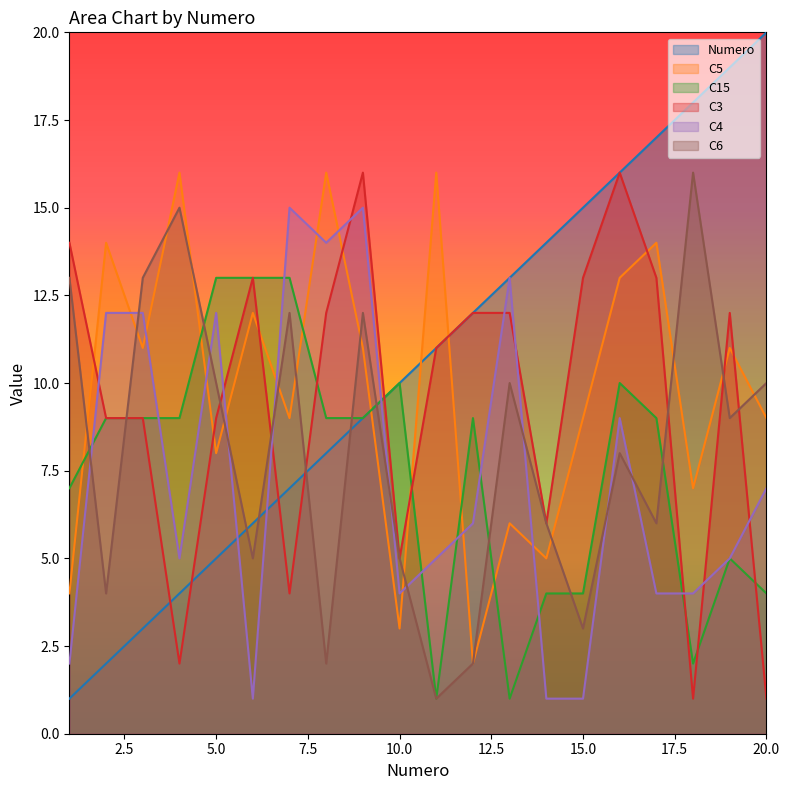

At which label does C15 reach its minimum?

11